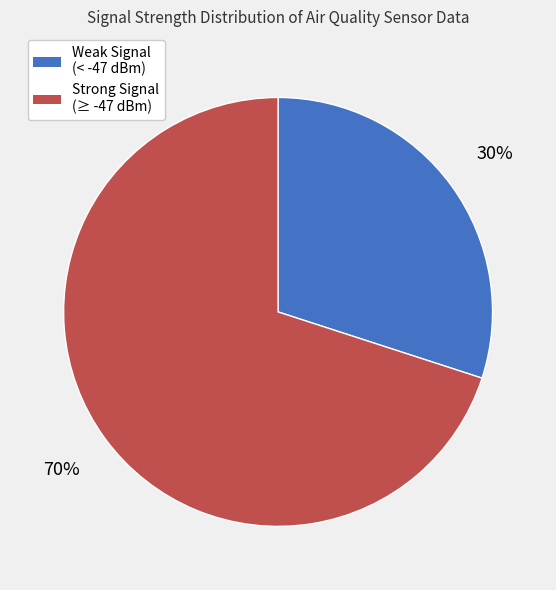

Is there a majority slice in this chart?

Yes